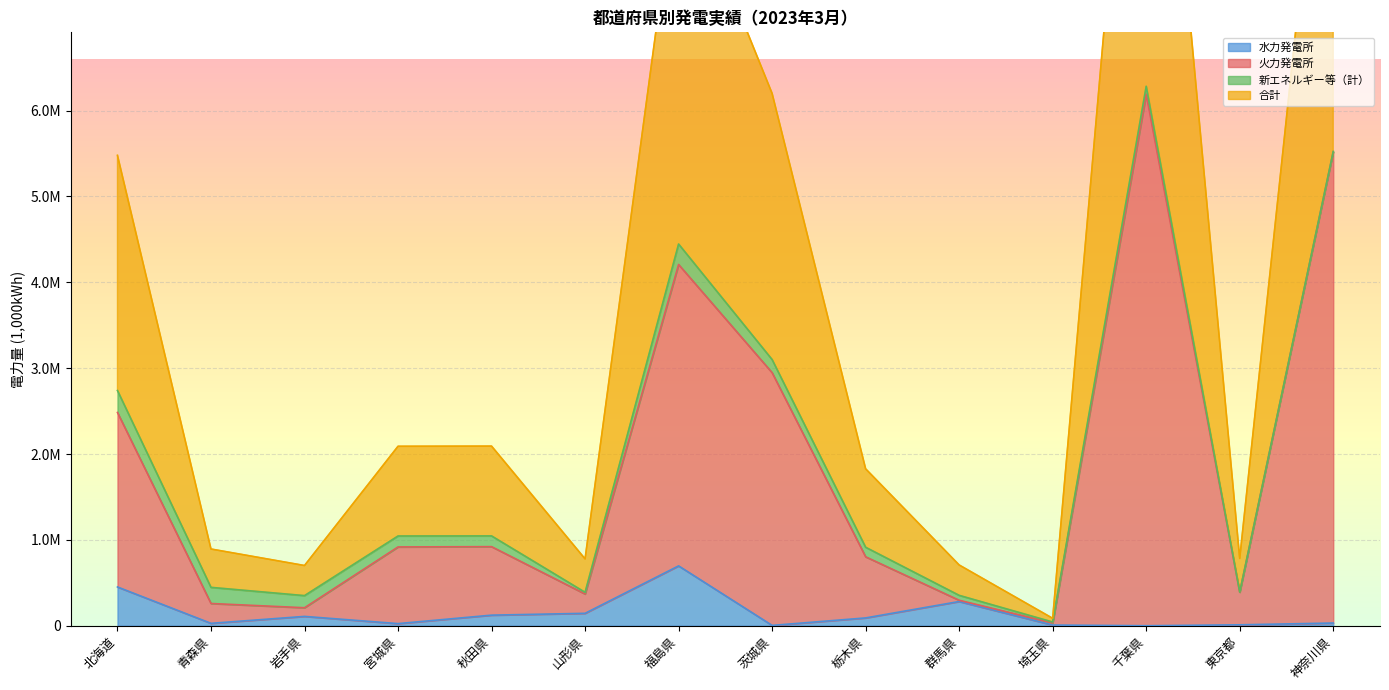

What is the difference between the highest and lowest values at 岩手県?

242038.2